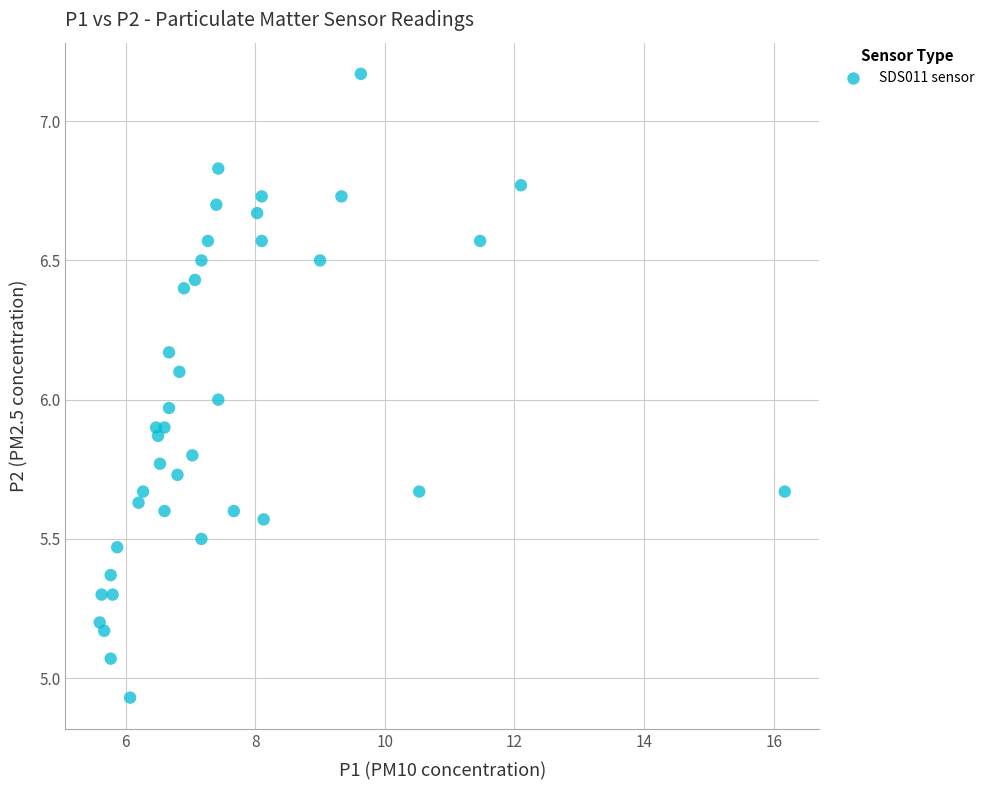

What is the range of Y values (max minus min)?

2.2